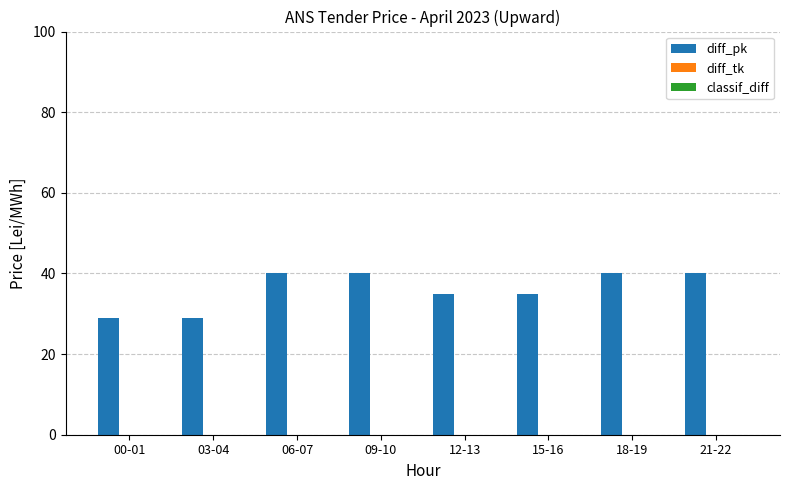

What is the label of the 2nd bar from the right?

18-19